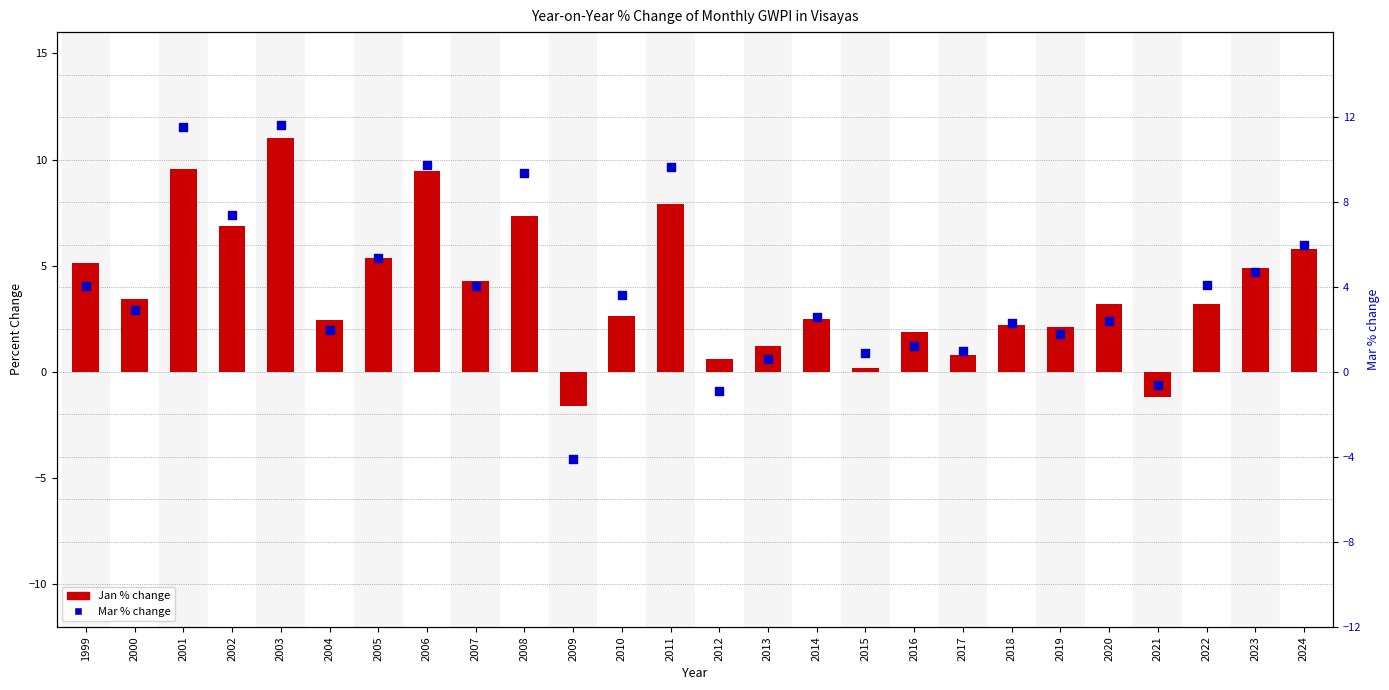

Which series contains the highest Y value?

Mar % change